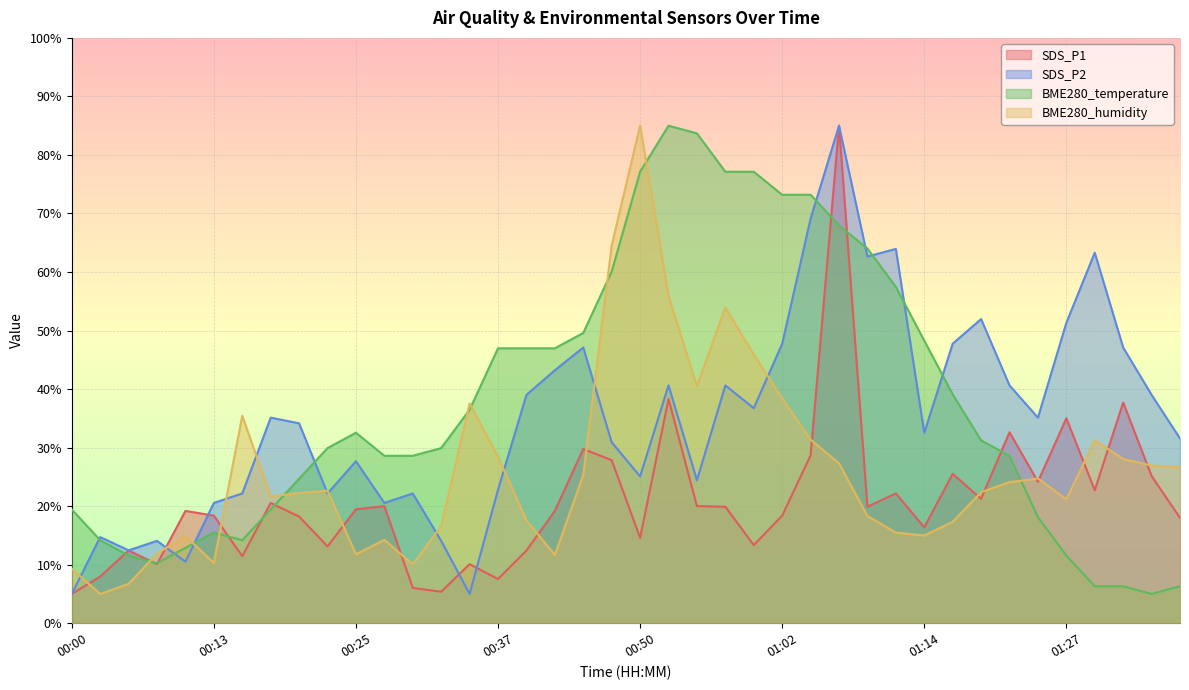

List the series in order of their overall mean, highest first.

BME280_temperature, SDS_P2, BME280_humidity, SDS_P1